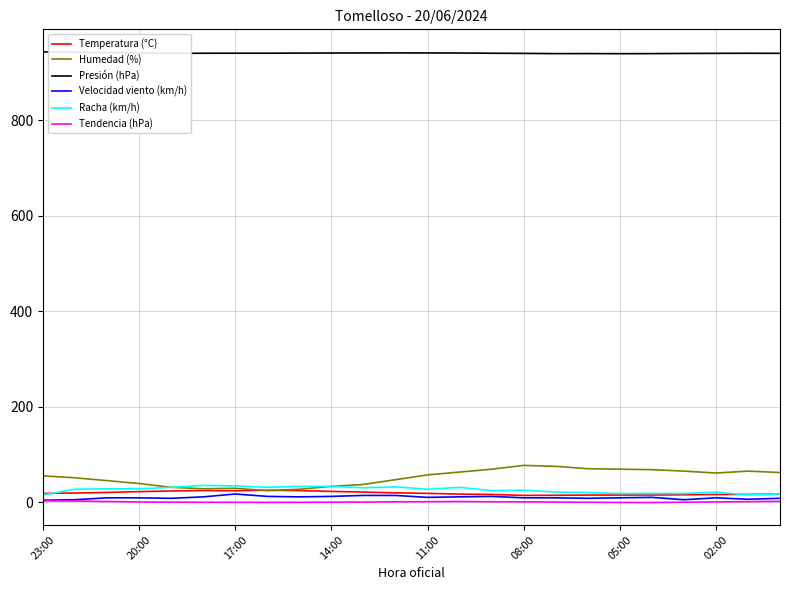

True or false: Humedad (%) and Tendencia (hPa) cross at least once.

False